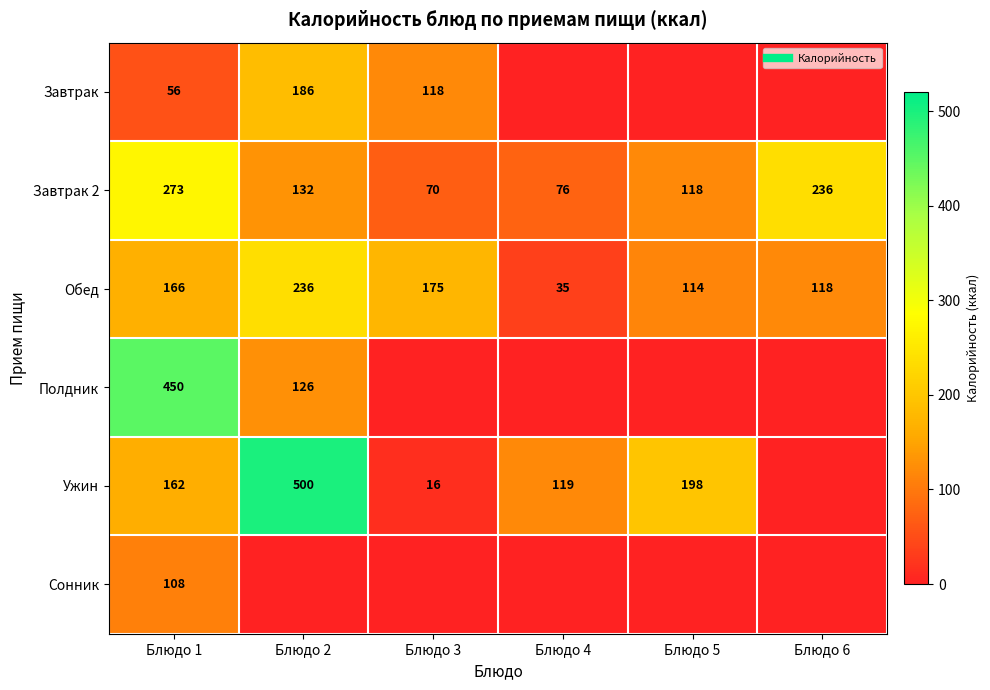

What is the difference between the second highest and minimum values in the Обед series?

140.0